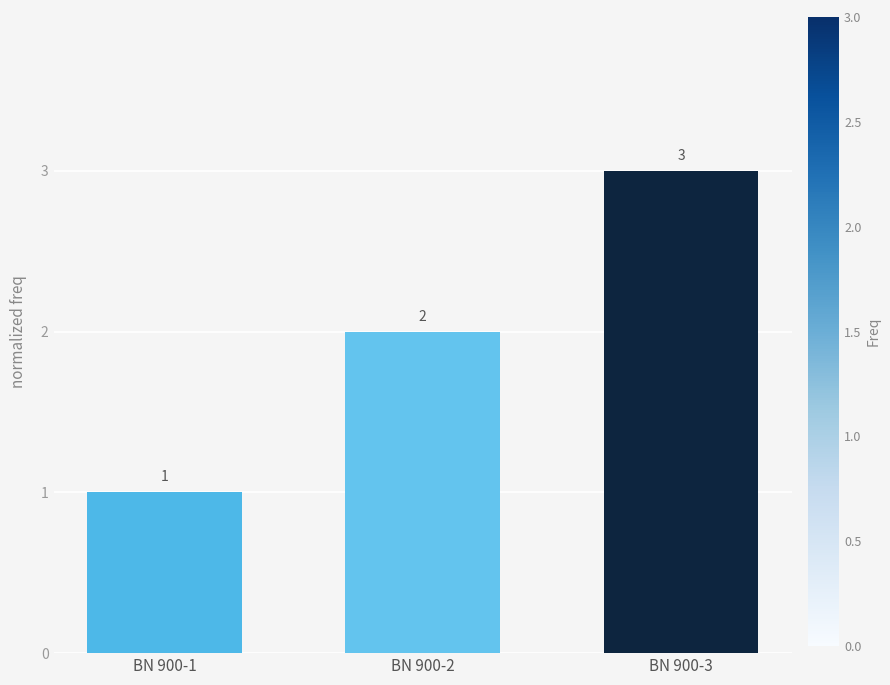

Count the values in the range 1 to 3.

3